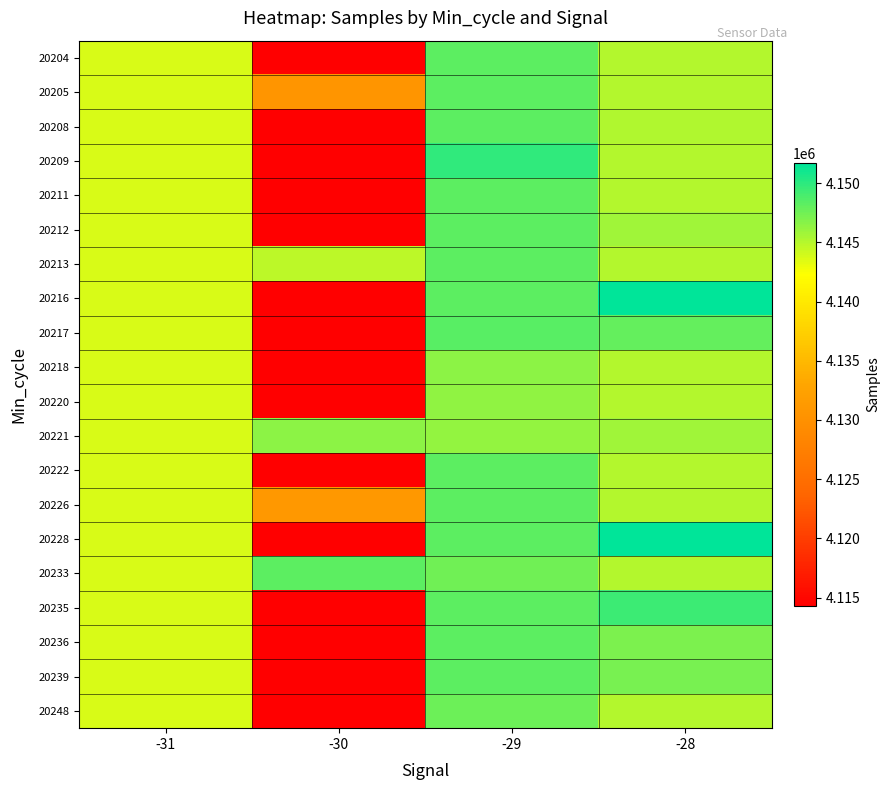

Reading right to left, extract all data points from this chart.

20204: -28=4145048	-29=4148182	-30=4114329	-31=4143705
20205: -28=4145048	-29=4148182	-30=4130534	-31=4143705
20208: -28=4145255	-29=4148182	-30=4114329	-31=4143705
20209: -28=4145048	-29=4149814	-30=4114329	-31=4143705
20211: -28=4145048	-29=4148182	-30=4114329	-31=4143705
20212: -28=4145785	-29=4148182	-30=4114329	-31=4143705
20213: -28=4145048	-29=4148182	-30=4144707	-31=4143705
20216: -28=4151680	-29=4148182	-30=4114329	-31=4143705
20217: -28=4147974	-29=4148408	-30=4114329	-31=4143705
20218: -28=4145048	-29=4146514	-30=4114329	-31=4143705
20220: -28=4145048	-29=4146330	-30=4114329	-31=4143705
20221: -28=4145835	-29=4146143	-30=4146450	-31=4143705
20222: -28=4145048	-29=4148182	-30=4114329	-31=4143705
20226: -28=4145048	-29=4148182	-30=4131002	-31=4143705
20228: -28=4151560	-29=4148182	-30=4114329	-31=4143705
20233: -28=4145048	-29=4147473	-30=4148285	-31=4143705
20235: -28=4149362	-29=4148182	-30=4114329	-31=4143705
20236: -28=4147028	-29=4148182	-30=4114329	-31=4143705
20239: -28=4147220	-29=4148182	-30=4114329	-31=4143705
20248: -28=4145048	-29=4147599	-30=4114329	-31=4143705